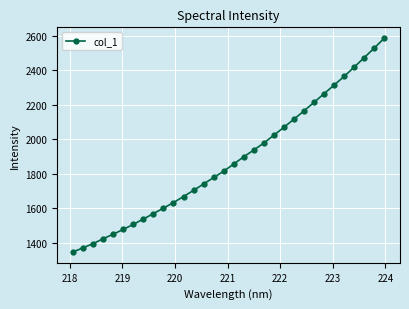

What is the average value?

1882.3